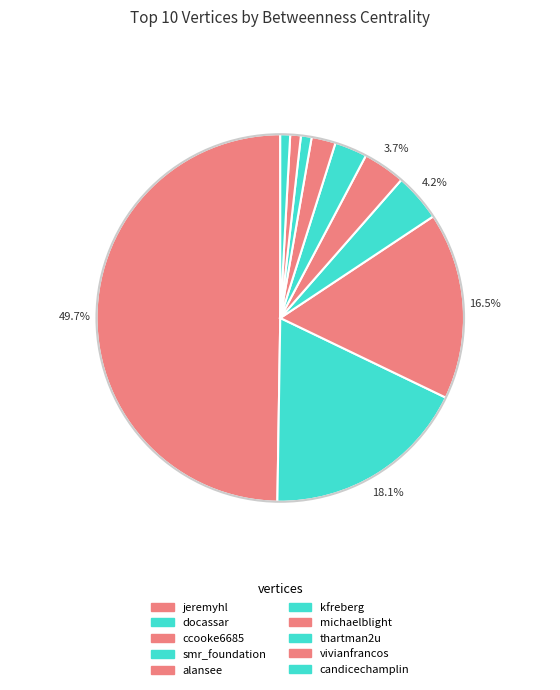

Rank the categories by value from lowest to highest.

candicechamplin, vivianfrancos, thartman2u, michaelblight, kfreberg, alansee, smr_foundation, ccooke6685, docassar, jeremyhl